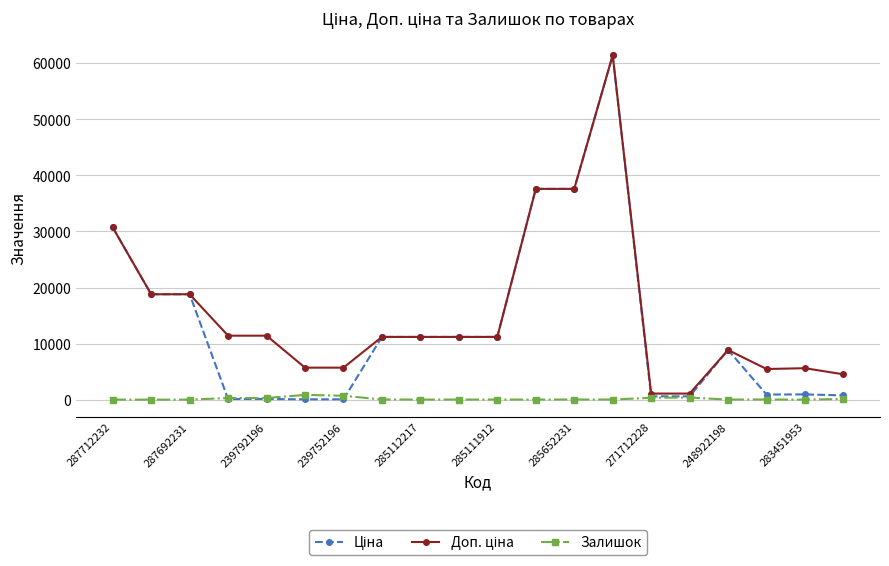

What is the maximum value shown in the chart?

61434.3